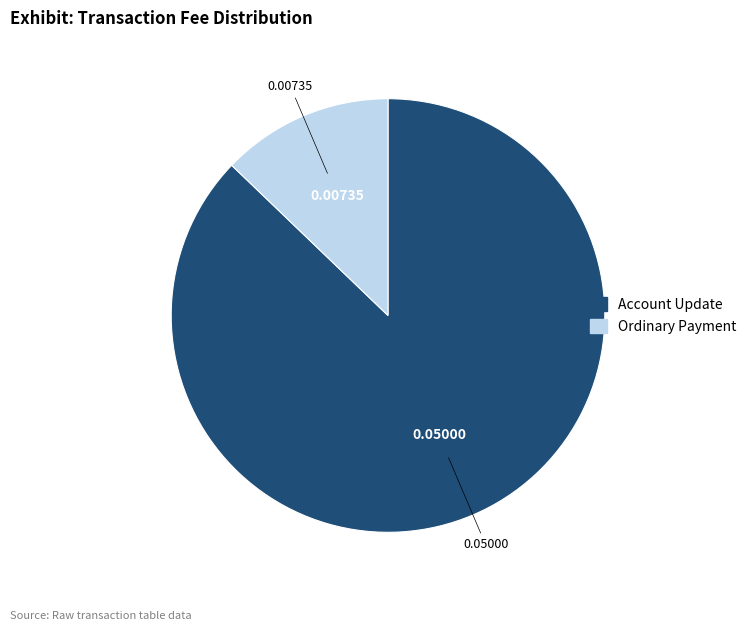

Does Ordinary Payment account for over 50% of the chart?

No